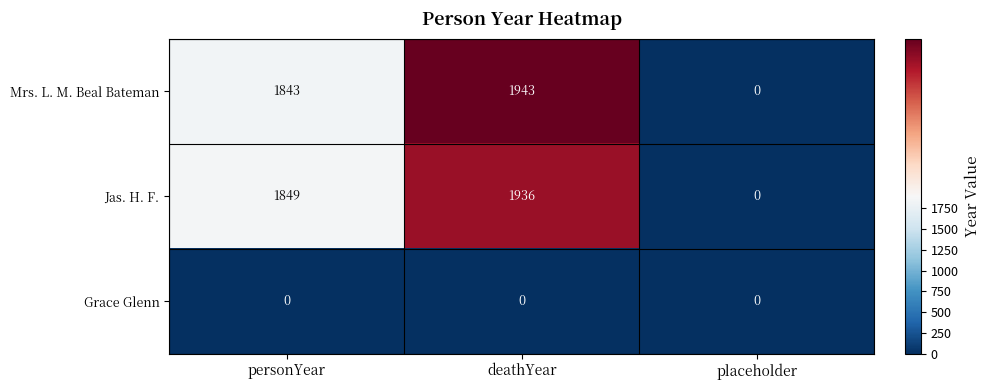

Which series has the largest total across all categories?

Mrs. L. M. Beal Bateman